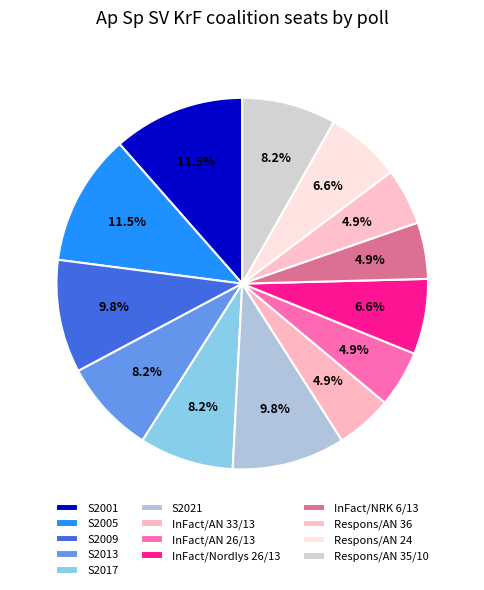

How many segments does this pie chart have?

13